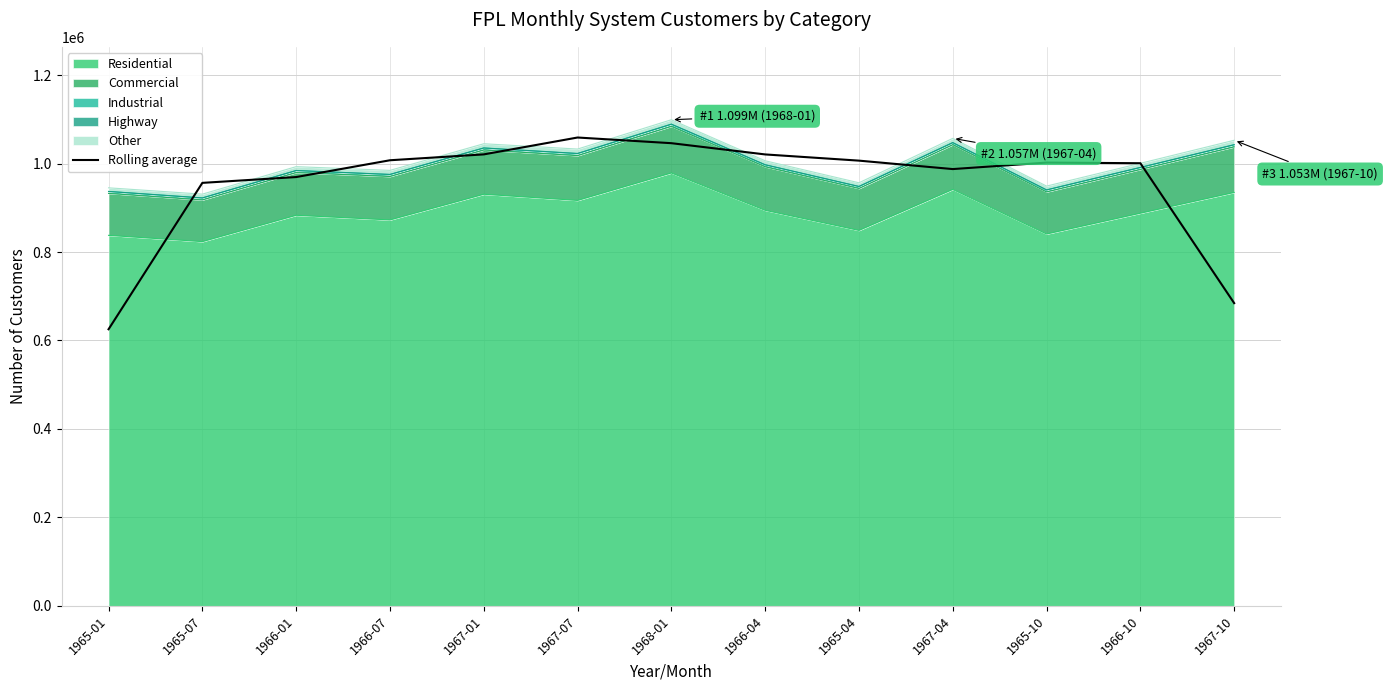

What is the difference between the values at 1966-04 and 1966-10?

19877.3